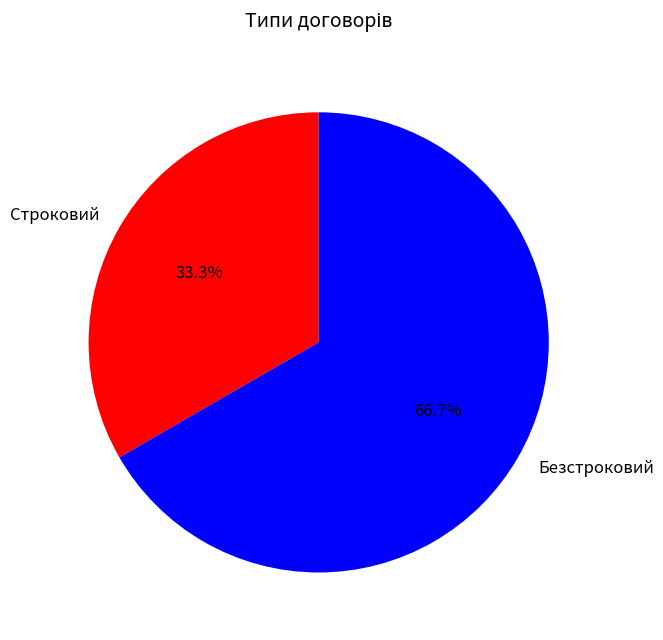

How much of the chart is everything except Строковий?

66.7%